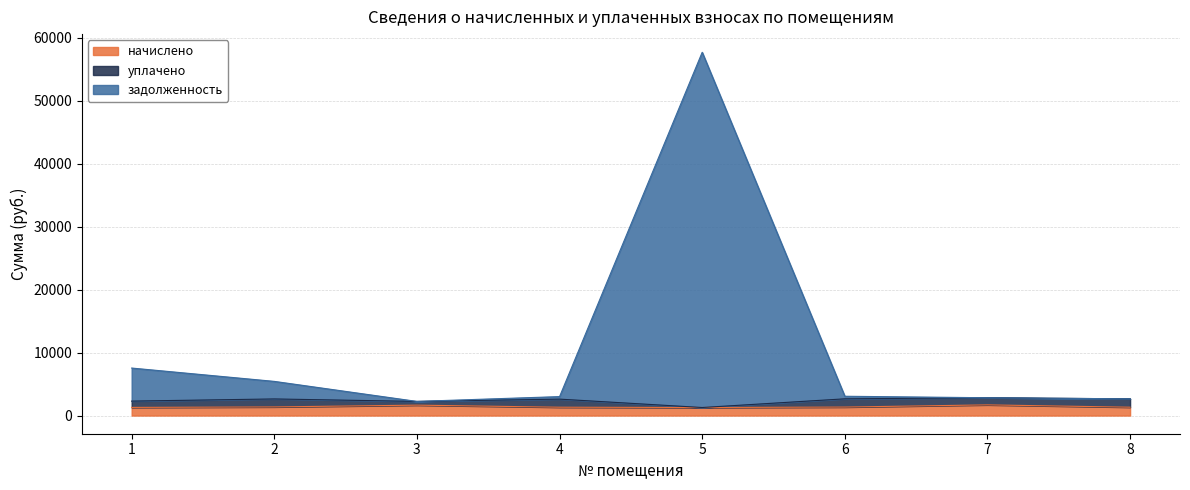

At which category does задолженность reach its first local valley?

3